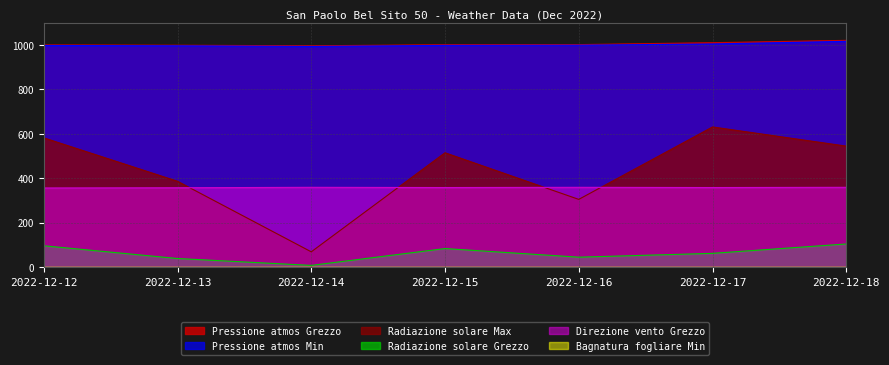

True or false: Direzione vento Grezzo and Radiazione solare Max cross at least once.

True